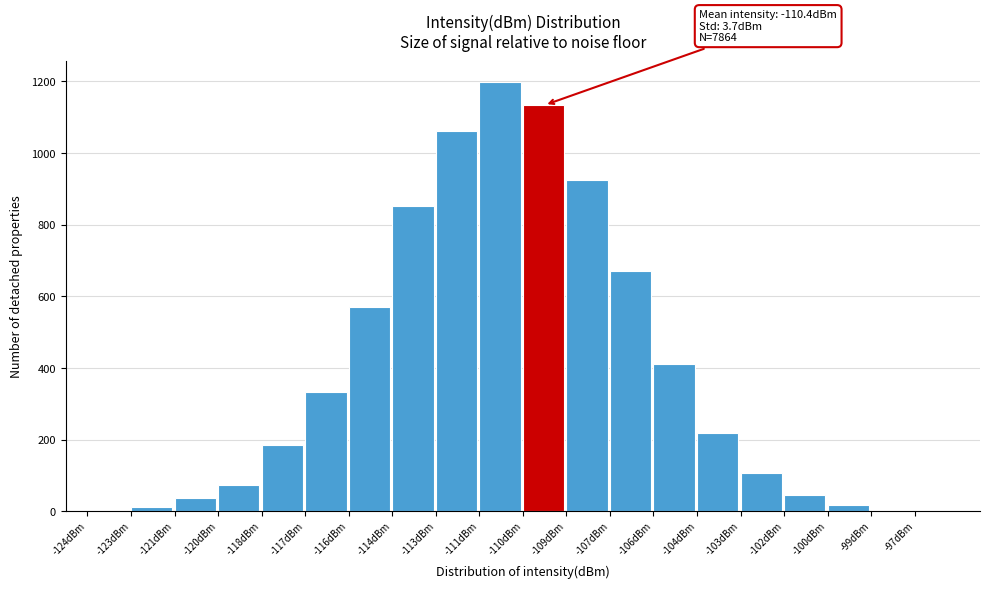

What is the sum of the values at -118dBm and -117dBm?

520